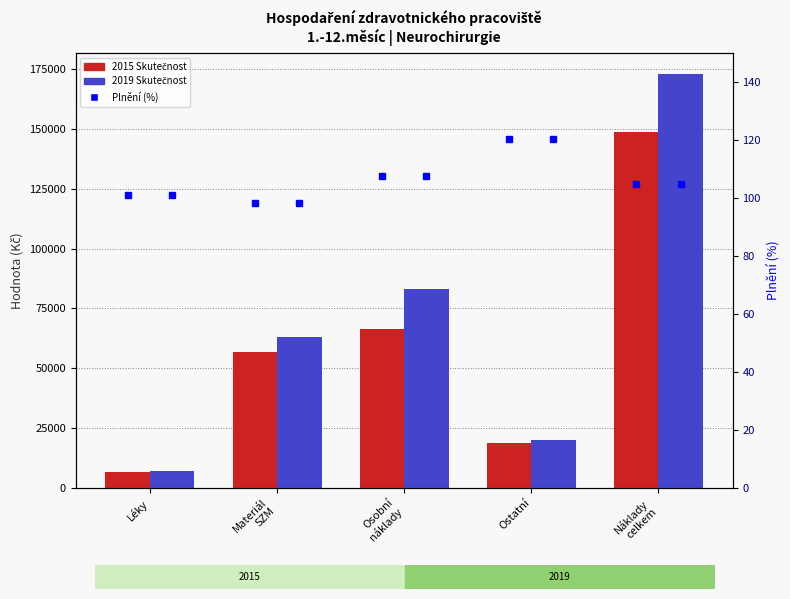

Does the chart contain any negative values?

No